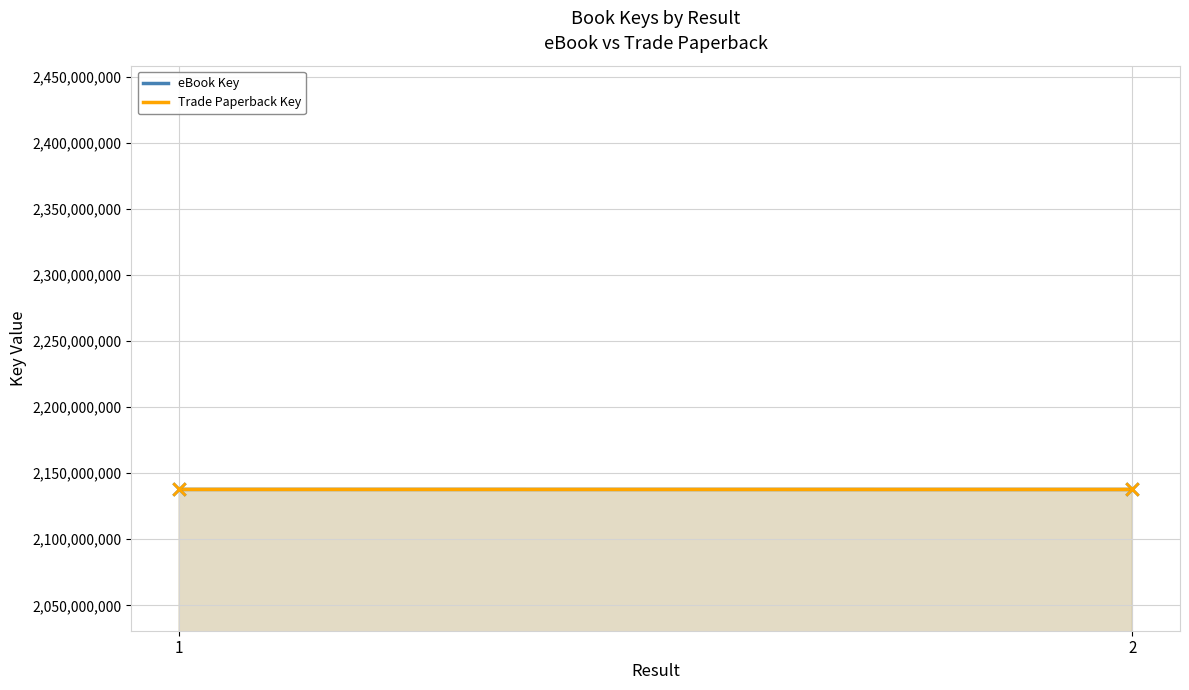

Which series reaches the maximum Y coordinate?

eBook Key